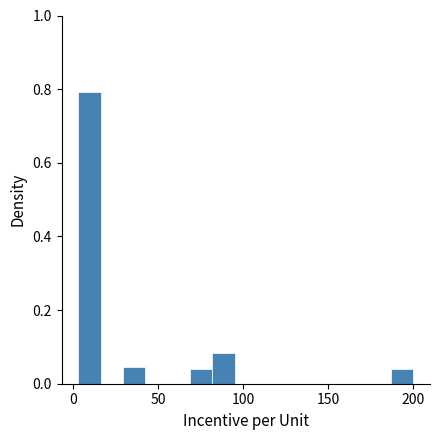

Read against the x-axis, roughly where is the centre of the tallest bar?

10